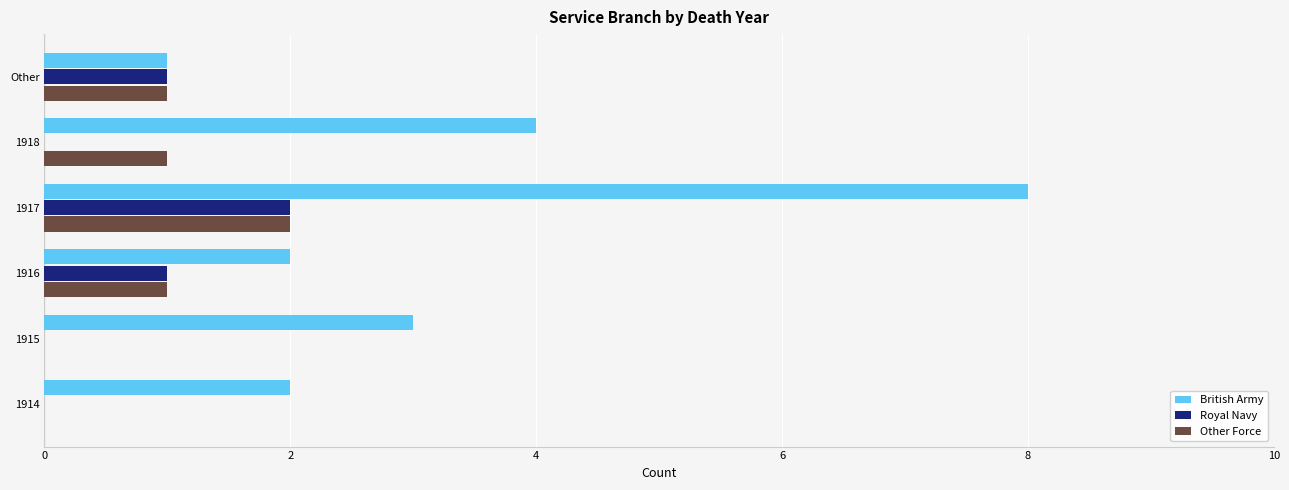

What is the sum of all British Army values?

20